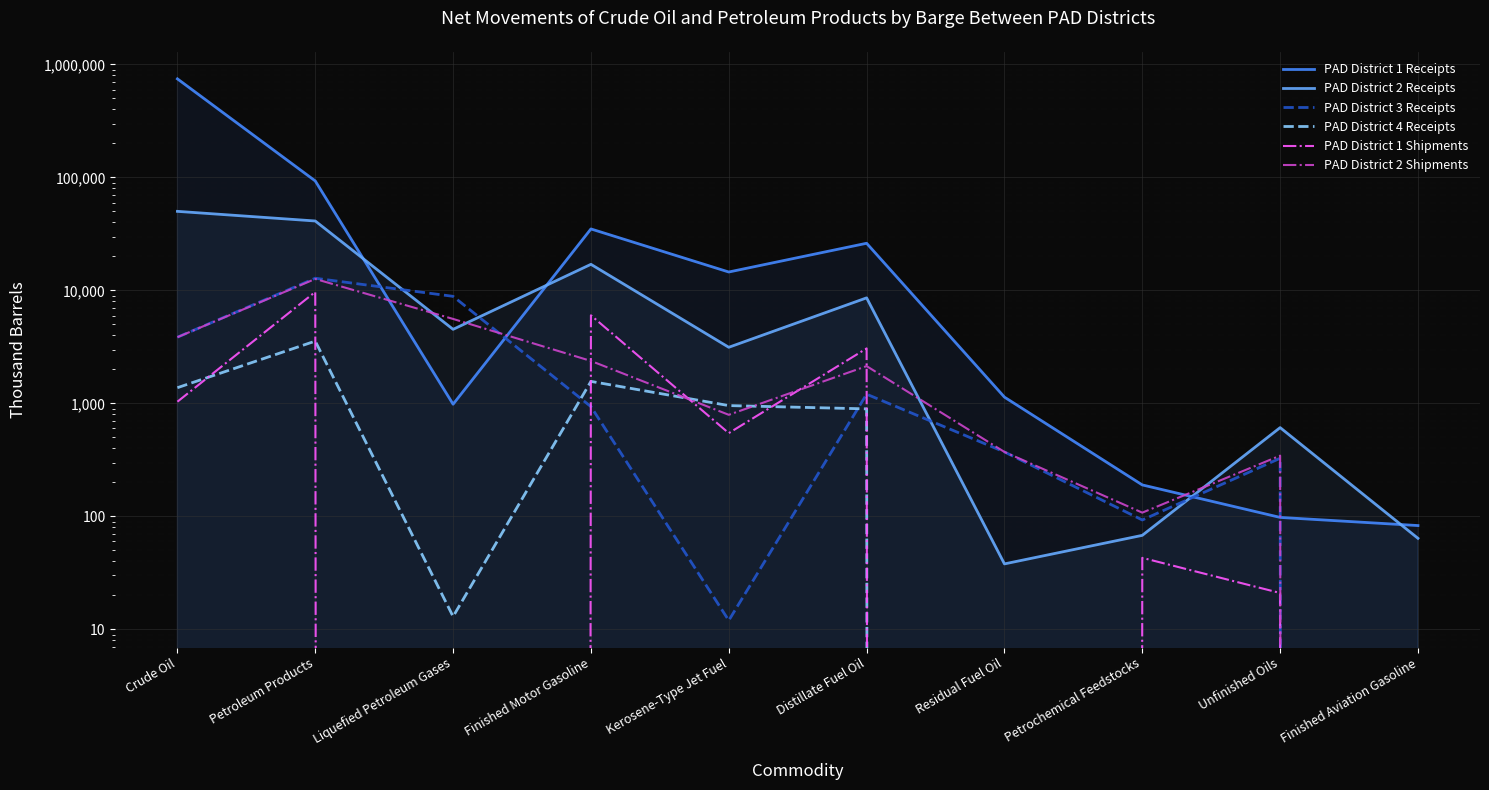

Reading left to right, transcribe all the data shown in this chart.

PAD District 1 Receipts: Crude Oil=745781	Petroleum Products=93154	Liquefied Petroleum Gases=984	Finished Motor Gasoline=35020	Kerosene-Type Jet Fuel=14560	Distillate Fuel Oil=26154	Residual Fuel Oil=1137	Petrochemical Feedstocks=190	Unfinished Oils=98	Finished Aviation Gasoline=83
PAD District 2 Receipts: Crude Oil=50117	Petroleum Products=41180	Liquefied Petroleum Gases=4526	Finished Motor Gasoline=17027	Kerosene-Type Jet Fuel=3140	Distillate Fuel Oil=8597	Residual Fuel Oil=38	Petrochemical Feedstocks=68	Unfinished Oils=611	Finished Aviation Gasoline=64
PAD District 3 Receipts: Crude Oil=3856	Petroleum Products=12821	Liquefied Petroleum Gases=8867	Finished Motor Gasoline=937	Kerosene-Type Jet Fuel=12	Distillate Fuel Oil=1207	Residual Fuel Oil=372	Petrochemical Feedstocks=93	Unfinished Oils=327	Finished Aviation Gasoline=0
PAD District 4 Receipts: Crude Oil=1378	Petroleum Products=3560	Liquefied Petroleum Gases=13	Finished Motor Gasoline=1567	Kerosene-Type Jet Fuel=957	Distillate Fuel Oil=895	Residual Fuel Oil=0	Petrochemical Feedstocks=0	Unfinished Oils=0	Finished Aviation Gasoline=0
PAD District 1 Shipments: Crude Oil=1036	Petroleum Products=9700	Liquefied Petroleum Gases=0	Finished Motor Gasoline=6022	Kerosene-Type Jet Fuel=546	Distillate Fuel Oil=3068	Residual Fuel Oil=0	Petrochemical Feedstocks=43	Unfinished Oils=21	Finished Aviation Gasoline=0
PAD District 2 Shipments: Crude Oil=3856	Petroleum Products=12639	Liquefied Petroleum Gases=5595	Finished Motor Gasoline=2377	Kerosene-Type Jet Fuel=793	Distillate Fuel Oil=2139	Residual Fuel Oil=372	Petrochemical Feedstocks=108	Unfinished Oils=345	Finished Aviation Gasoline=0